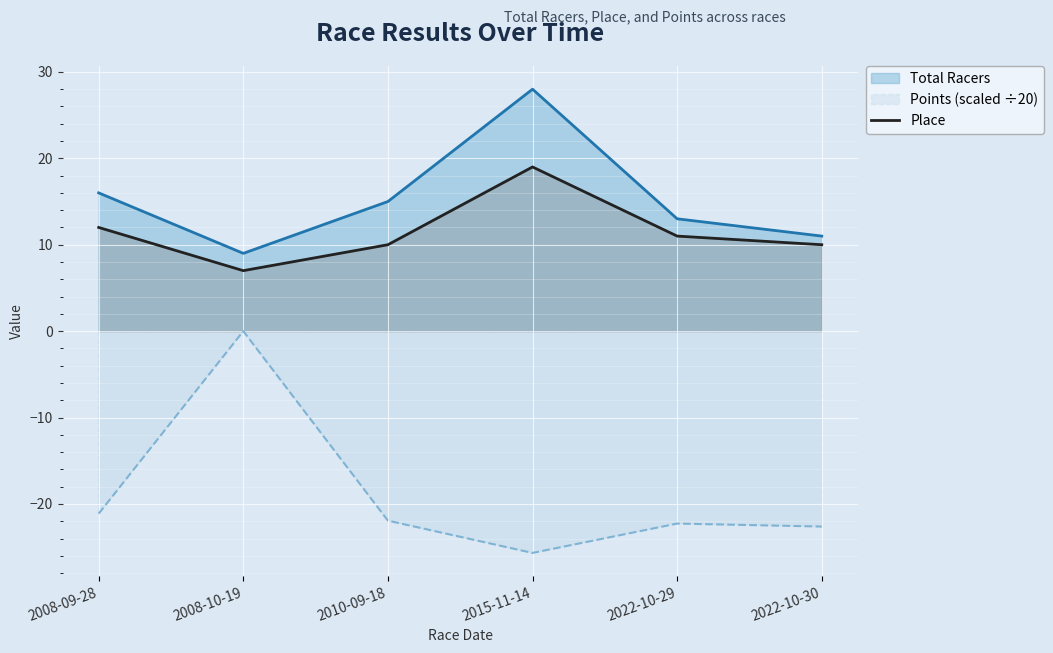

At 2010-09-18, list the series in order from largest to smallest.

Total Racers, Place, Points (scaled ÷20)